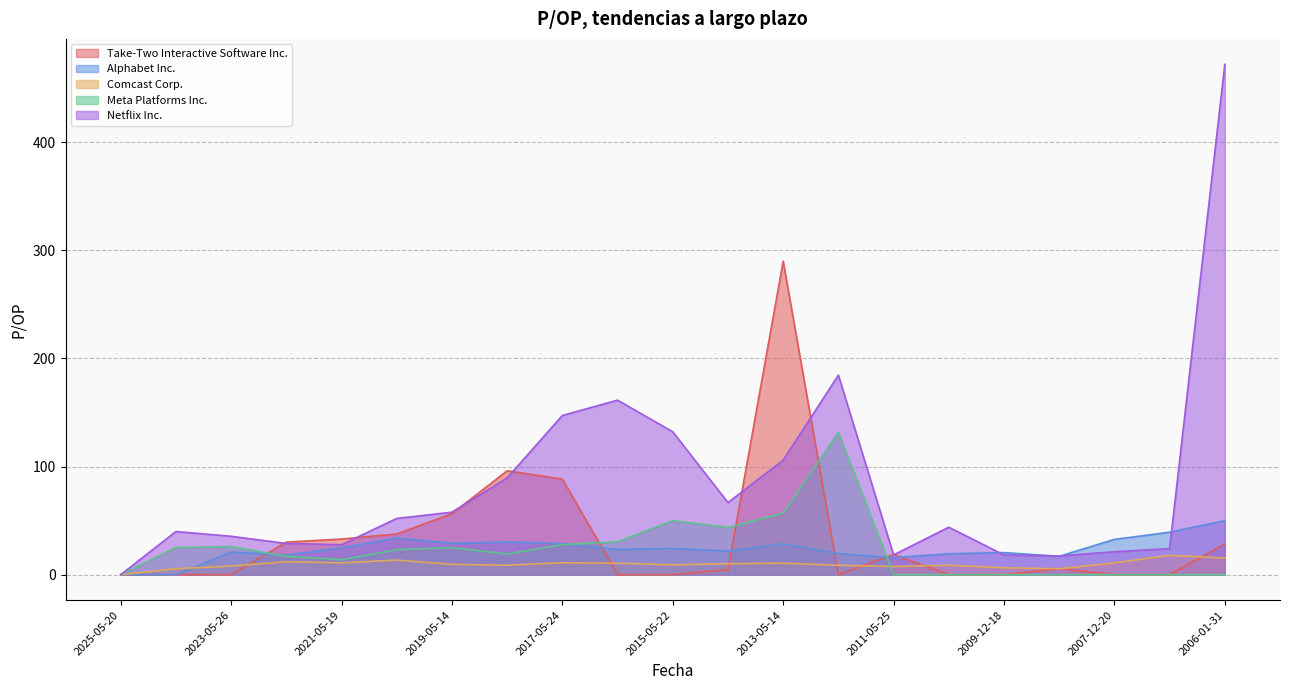

List the labels in order of Take-Two Interactive Software Inc. value, smallest first.

2025-05-20, 2024-05-22, 2023-05-26, 2016-05-19, 2015-05-22, 2012-05-23, 2010-12-20, 2009-12-18, 2007-12-20, 2007-02-28, 2014-05-14, 2008-12-19, 2011-05-25, 2006-01-31, 2022-05-17, 2021-05-19, 2020-05-22, 2019-05-14, 2017-05-24, 2018-05-17, 2013-05-14